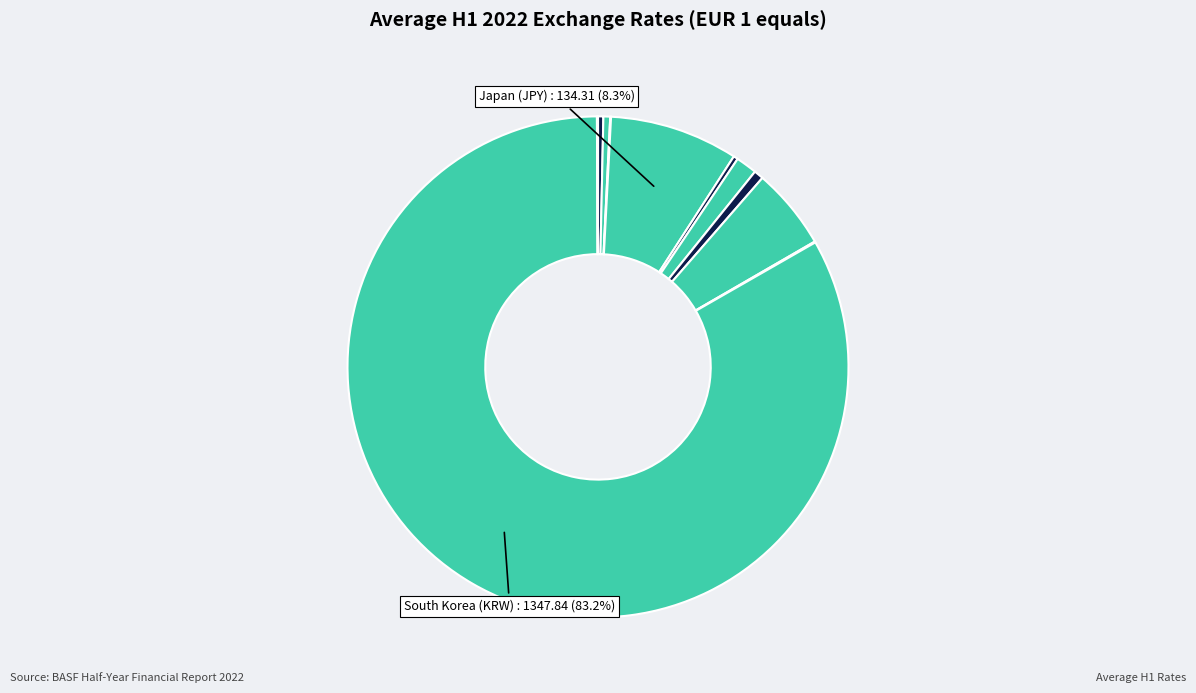

To the nearest percent, what is the average slice percentage?

9%